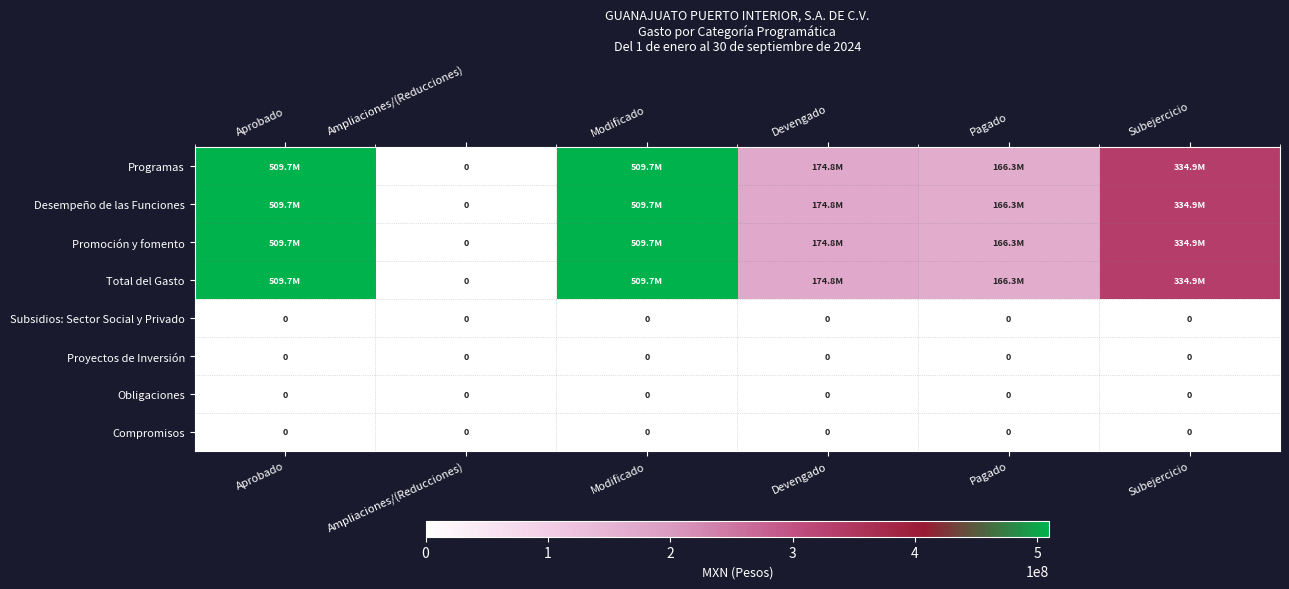

Count the number of data series in this chart.

8